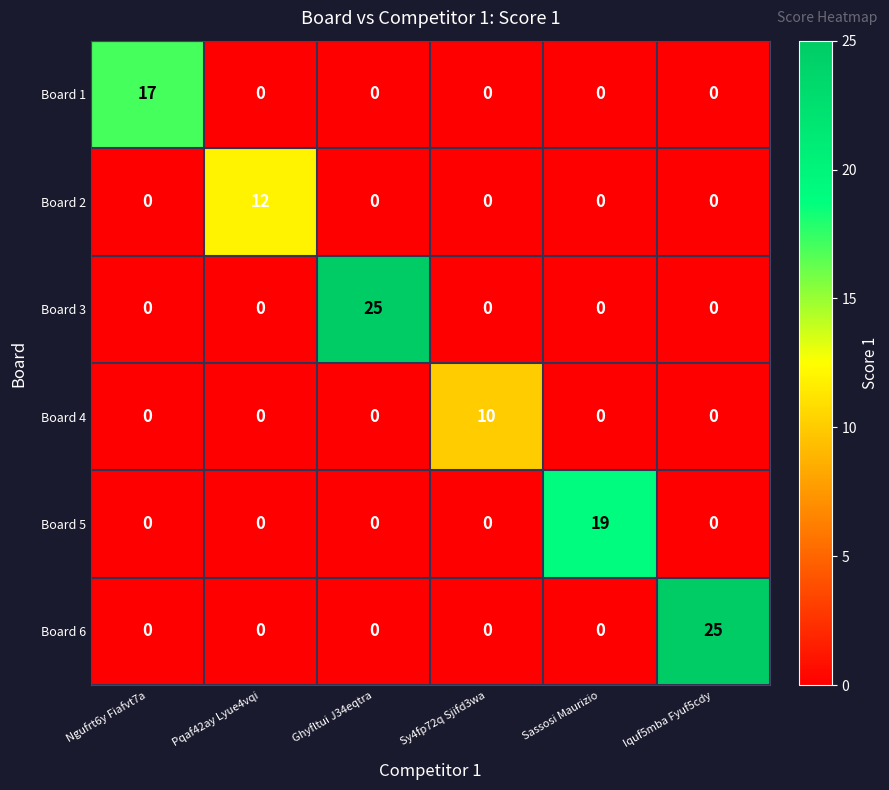

Count the number of data series in this chart.

6